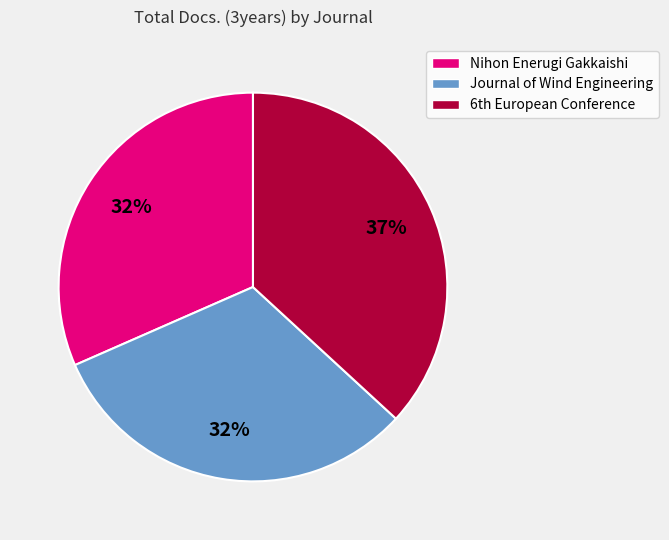

Is there a majority slice in this chart?

No